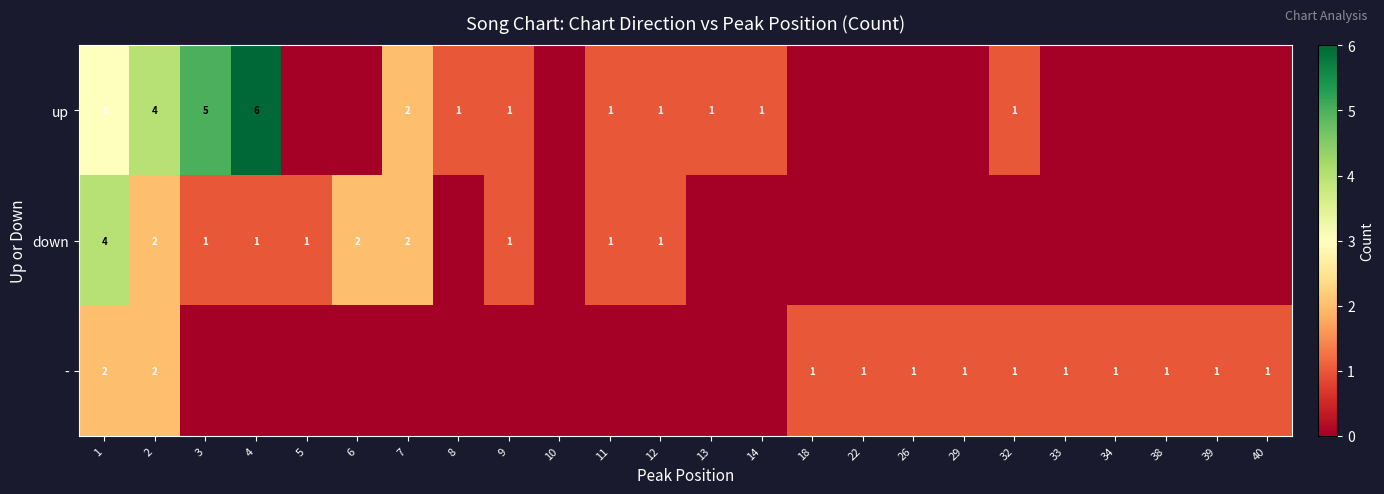

The value of - at 22 is 1. True or false?

True